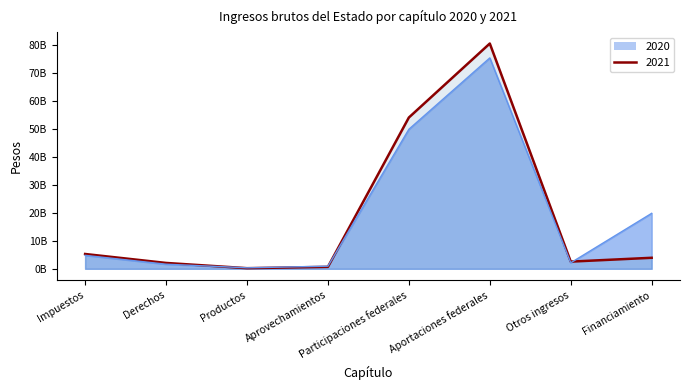

How many values in the 2020 line series are below 4804508164?

4